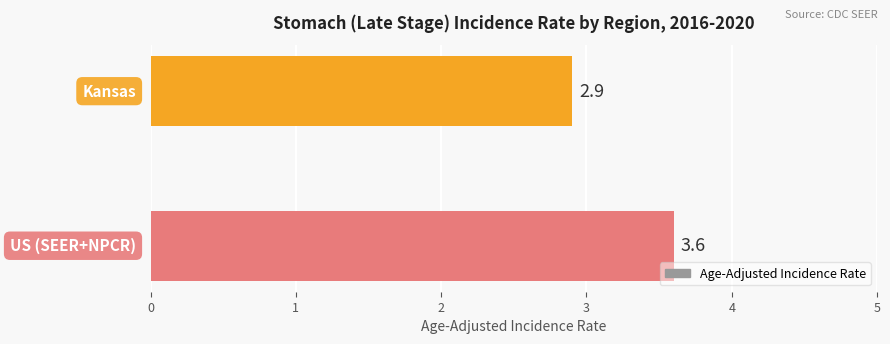

What is the sum of all values?

6.5